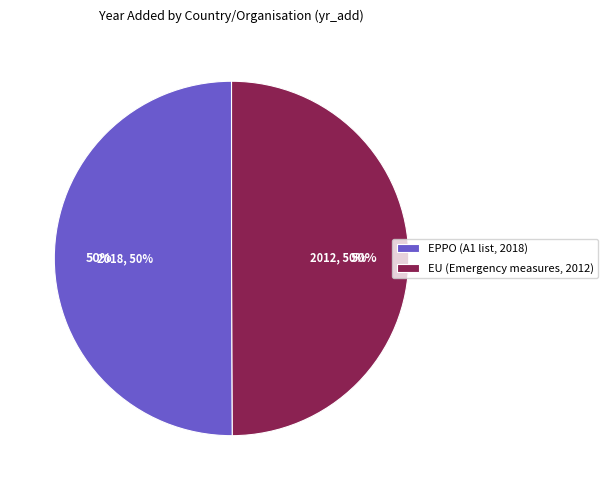

True or false: EPPO (A1 list, 2018) accounts for 58% of the total.

False